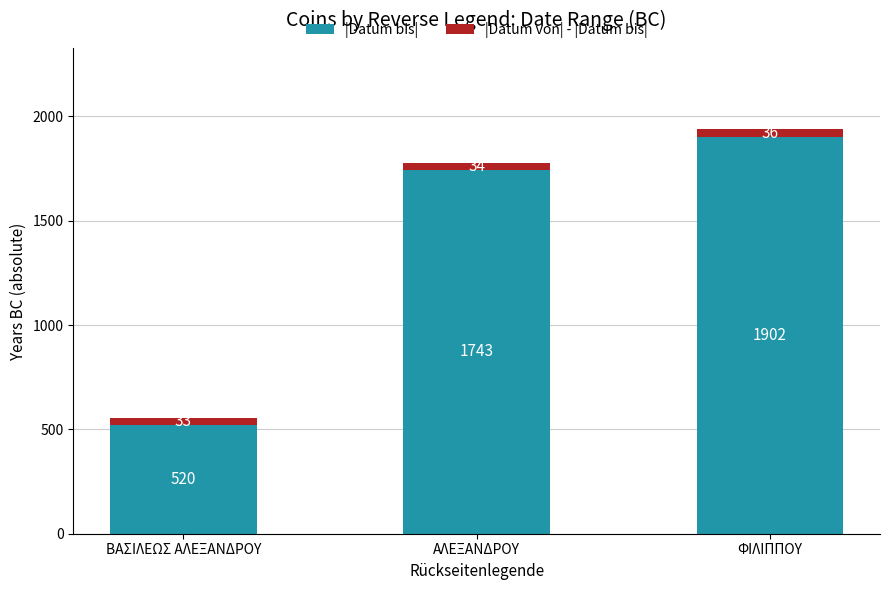

Reading left to right, what are the values for |Datum bis|?

ΒΑΣΙΛΕΩΣ ΑΛΕΞΑΝΔΡΟΥ=520	ΑΛΕΞΑΝΔΡΟΥ=1743	ΦΙΛΙΠΠΟΥ=1902